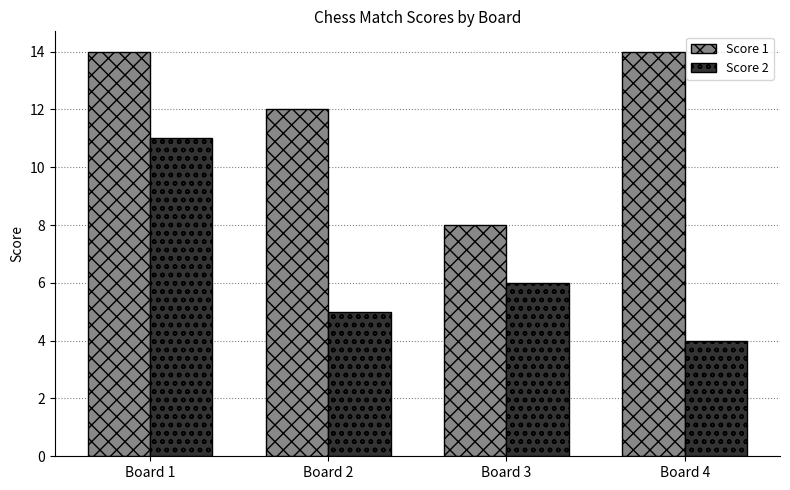

What is the total value across all series at Board 2?

17